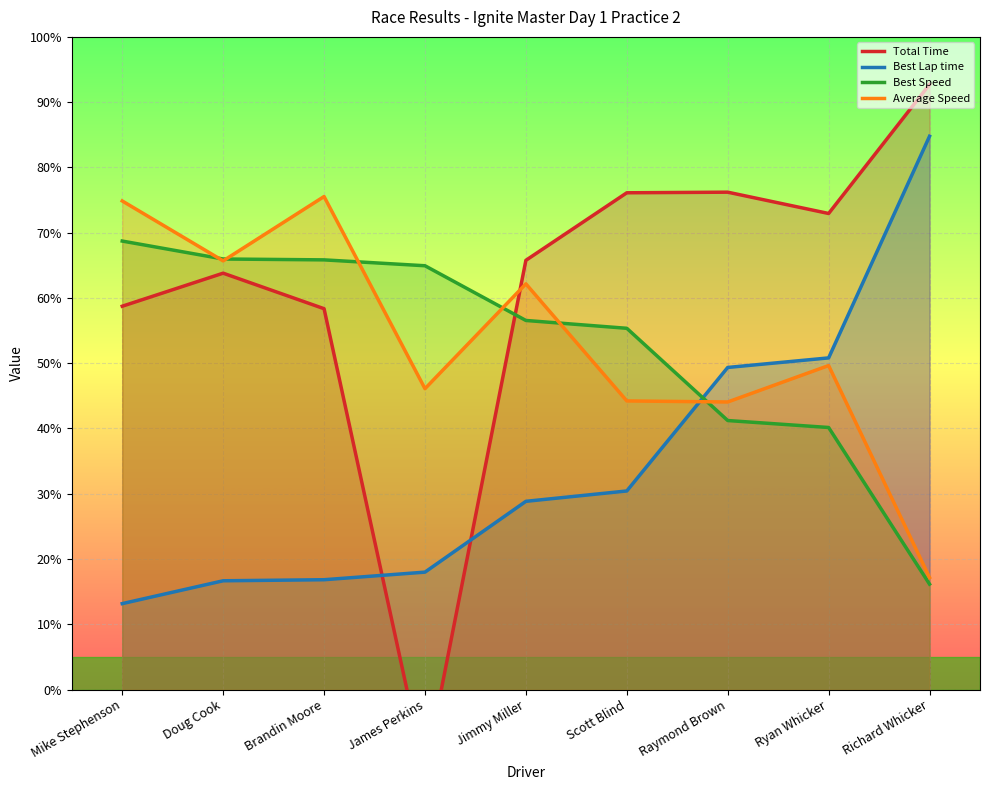

At which label does Best Speed first exceed 56?

Mike Stephenson